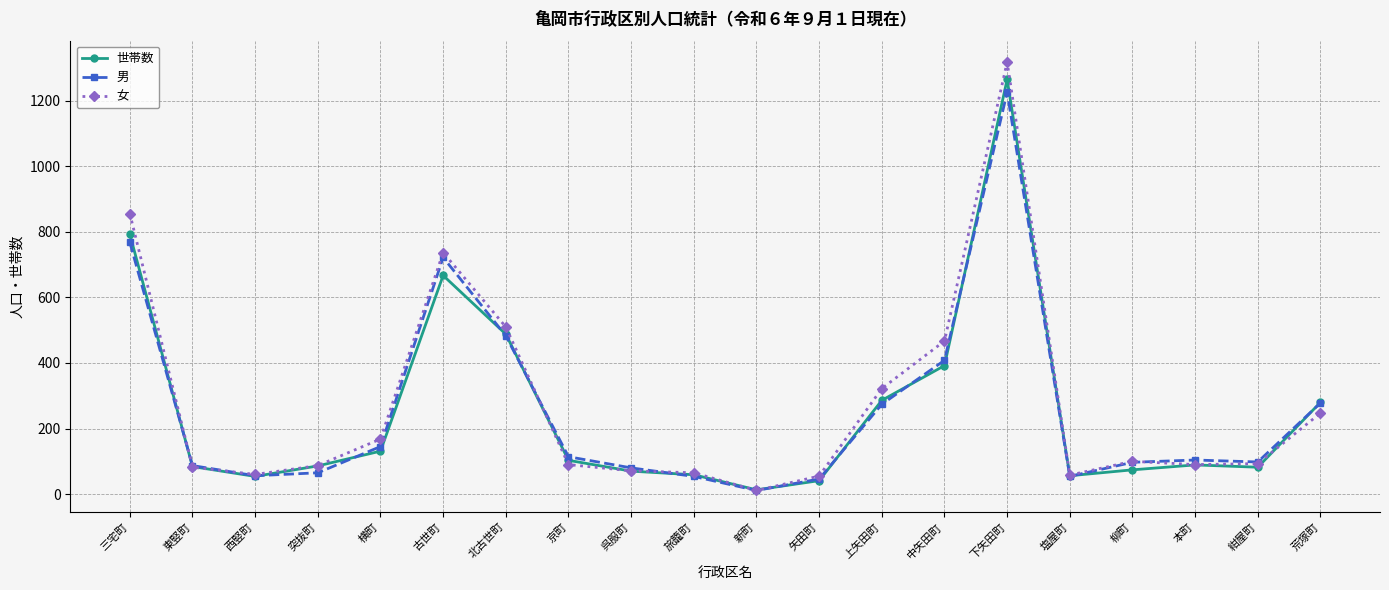

What is the spread (max minus min) of values at 京町?

24